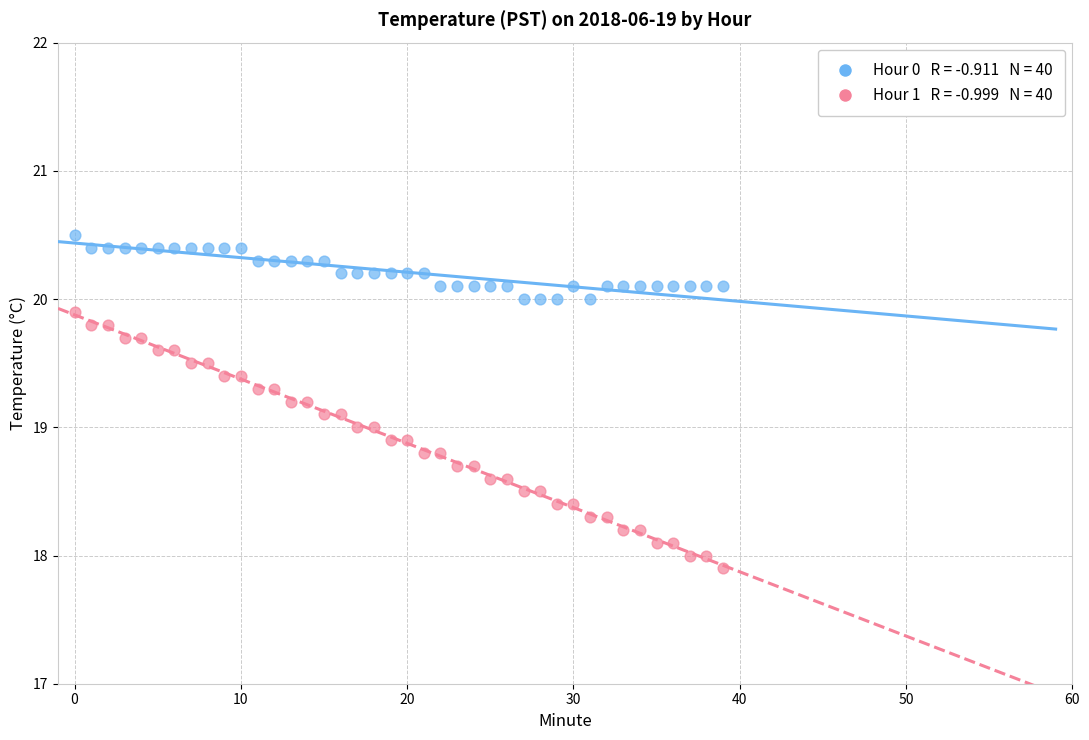

Across all data points, what is the range of Y values (max minus min)?

2.6